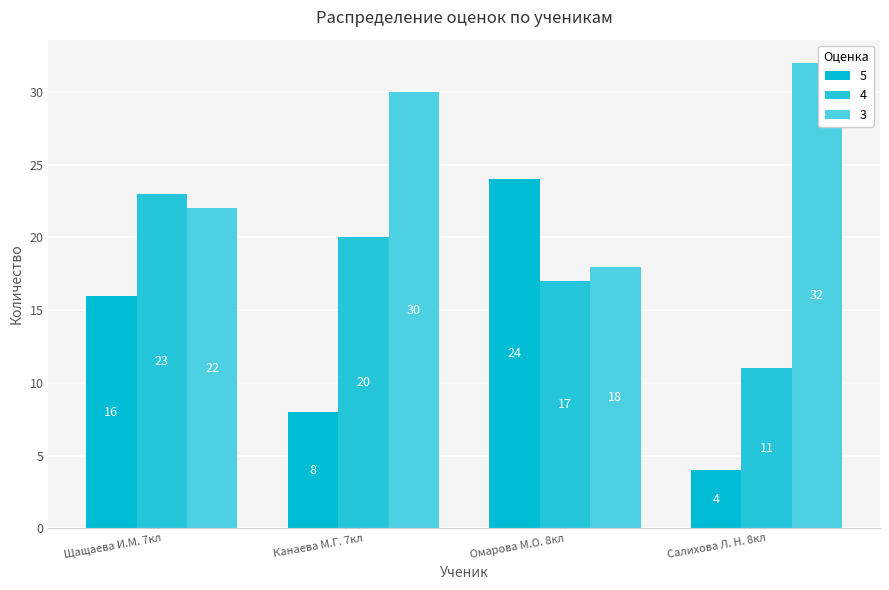

Which series has the largest total across all categories?

3